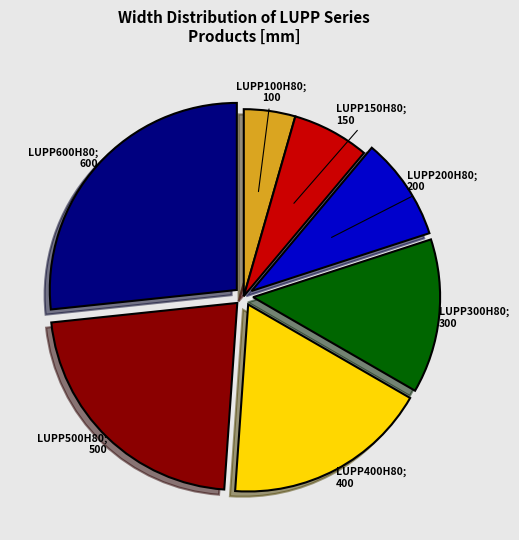

Is there any slice that represents more than half of the pie?

No